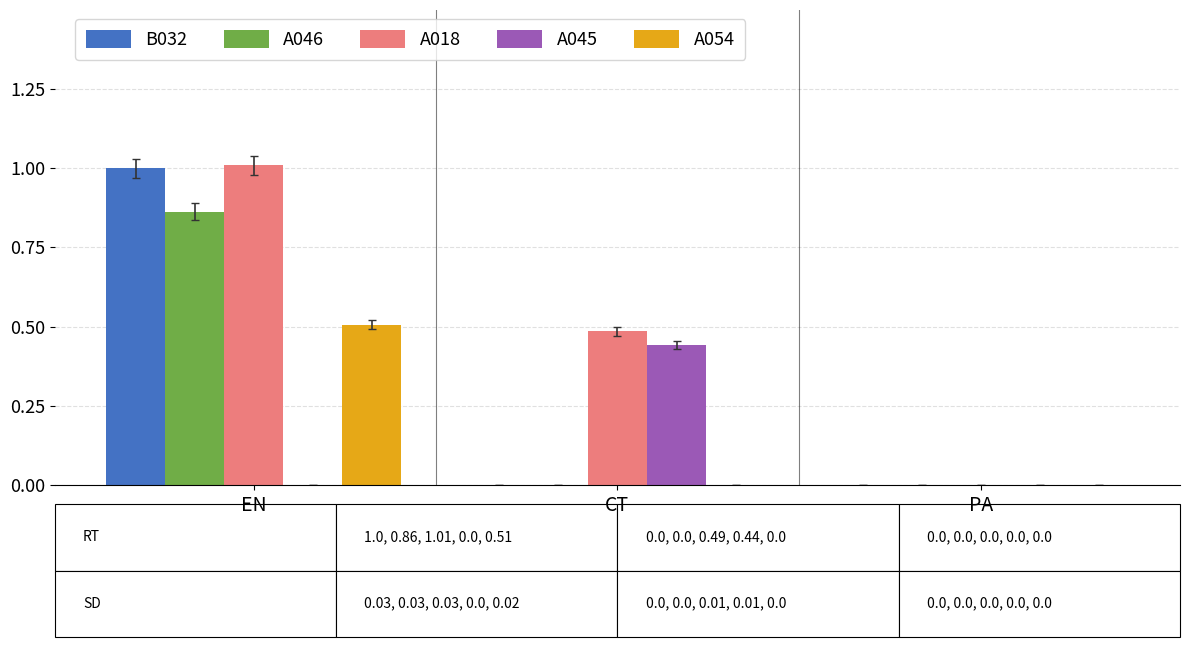

What is the greatest value displayed?

1.0